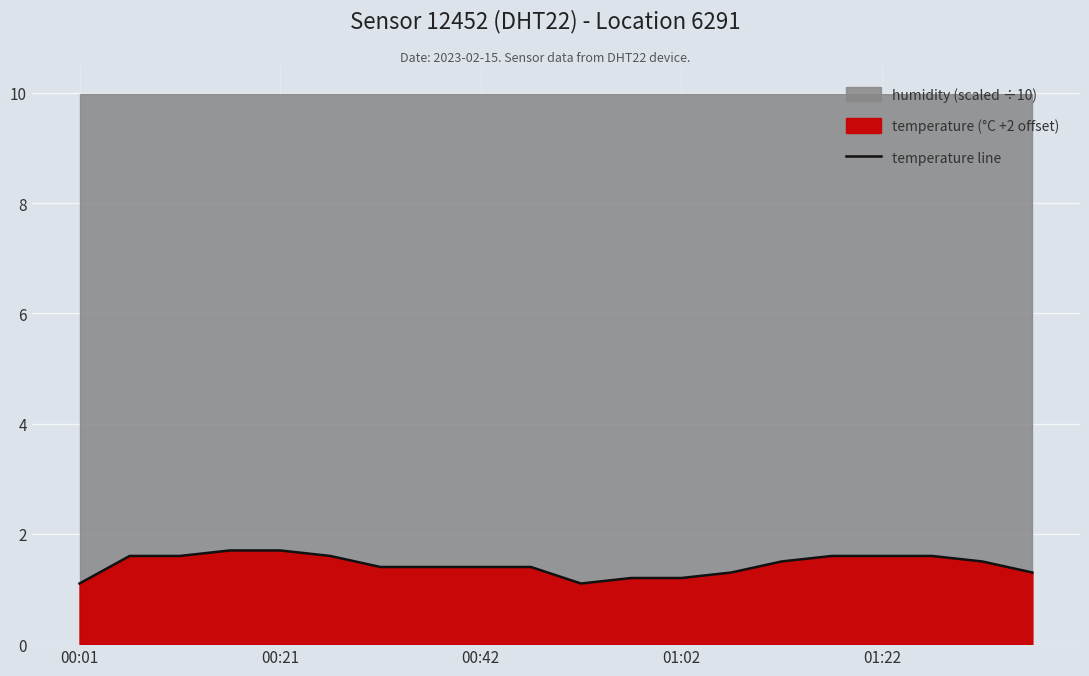

What is the maximum value for temperature line?

1.7